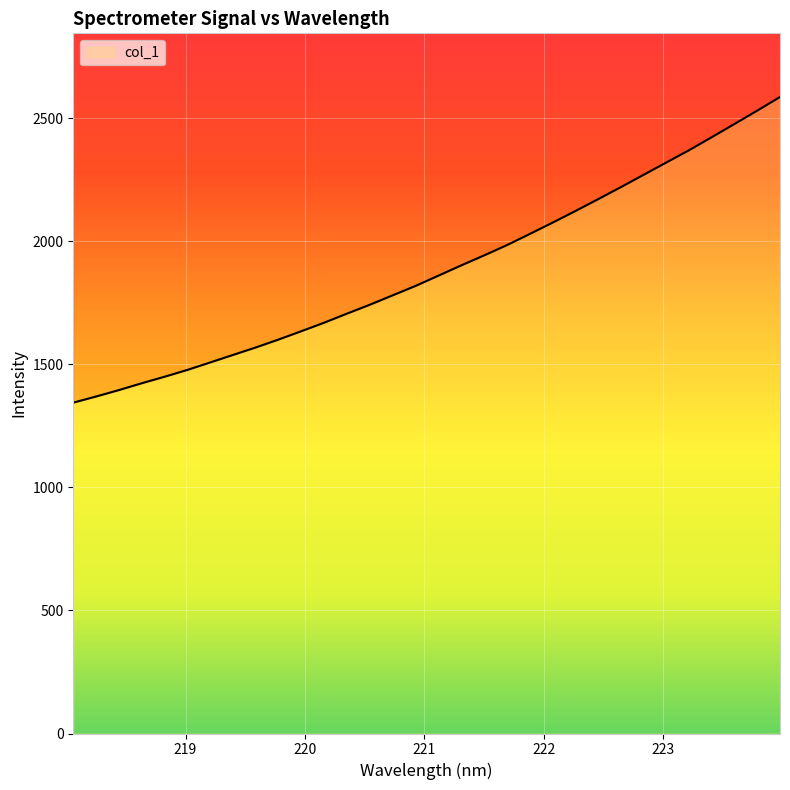

The value at 219.9712 is 1634.6. True or false?

True